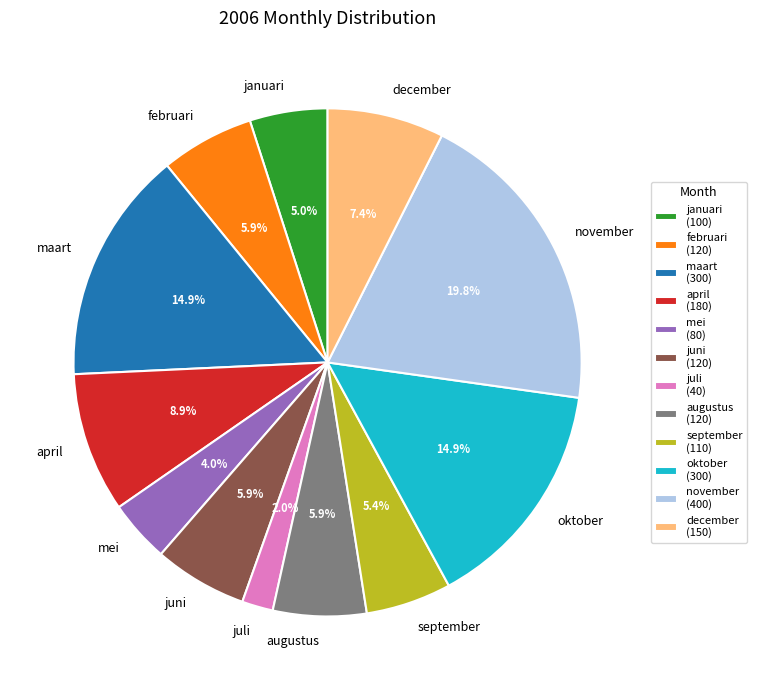

The april slice represents 9% of the pie. True or false?

True